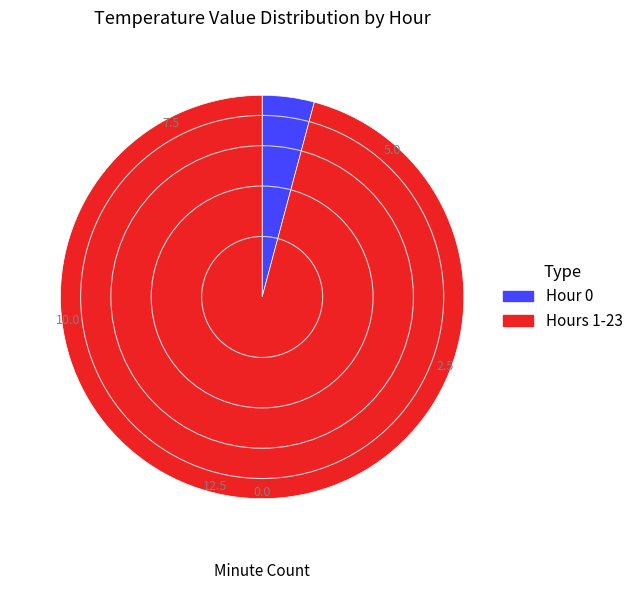

Which category accounts for the majority?

Hours 1-23